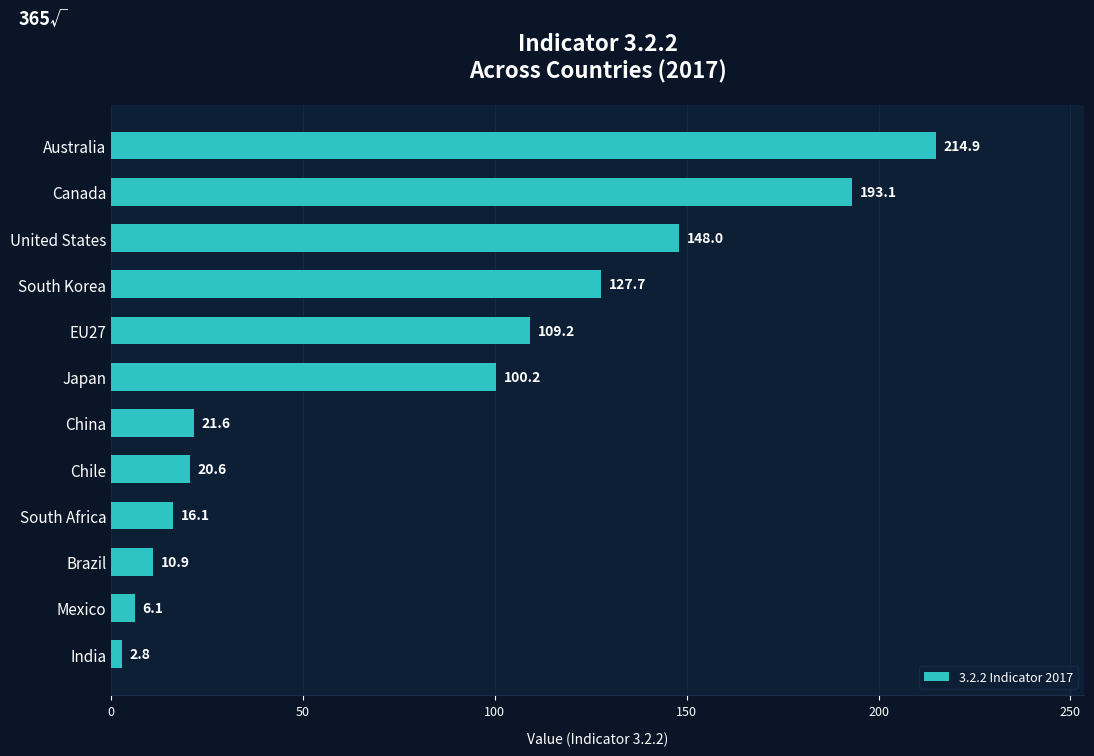

Which label corresponds to the smallest value in the chart?

India